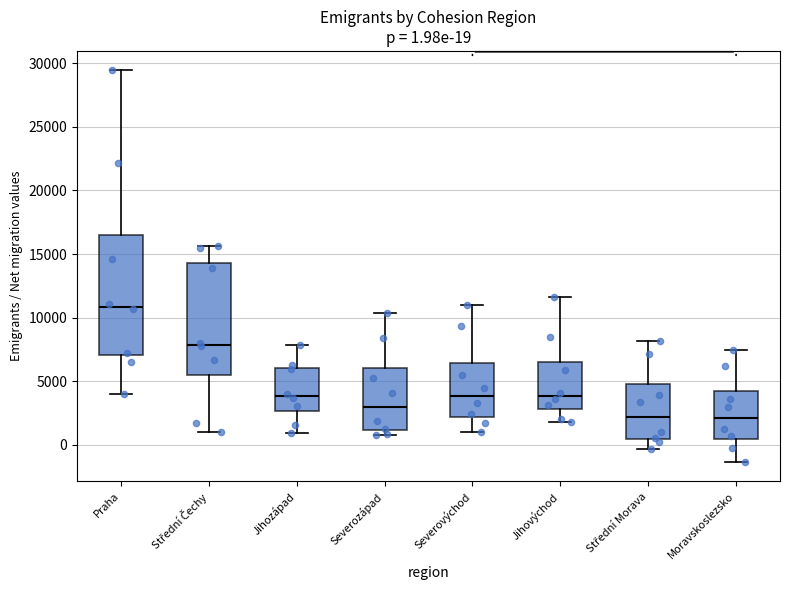

Which box's median line is the highest?

Praha